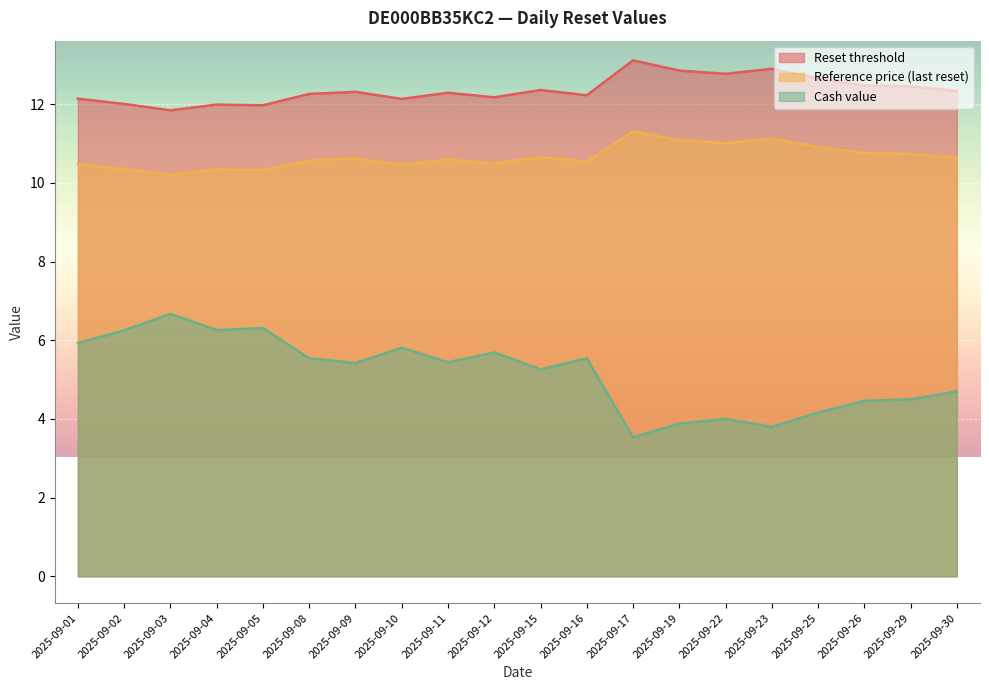

List the series in order of their overall mean, lowest first.

Cash value, Reference price (last reset), Reset threshold